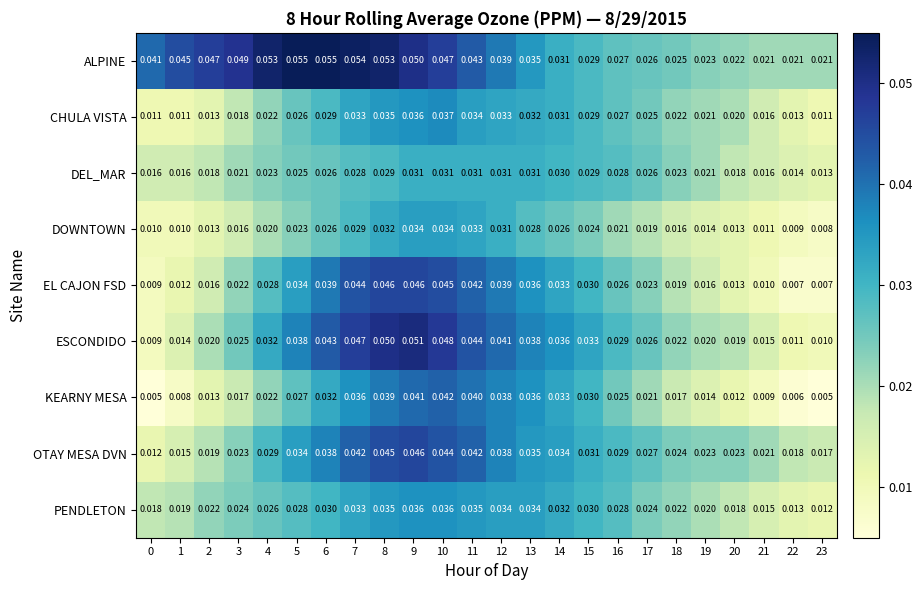

Which series has the largest total across all categories?

ALPINE